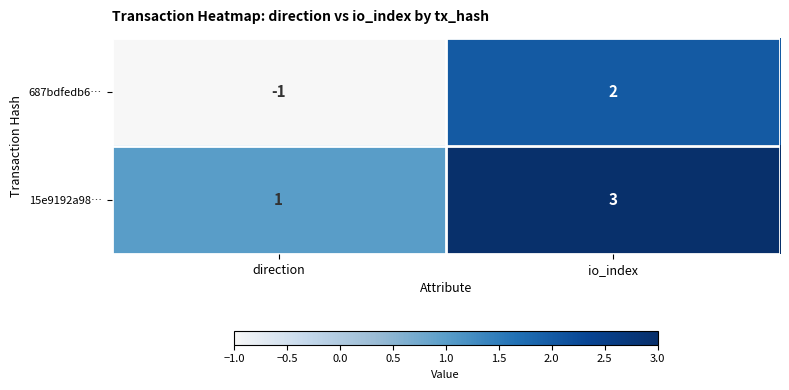

Reading right to left, transcribe all the data shown in this chart.

687bdfedb6…: io_index=2	direction=-1
15e9192a98…: io_index=3	direction=1